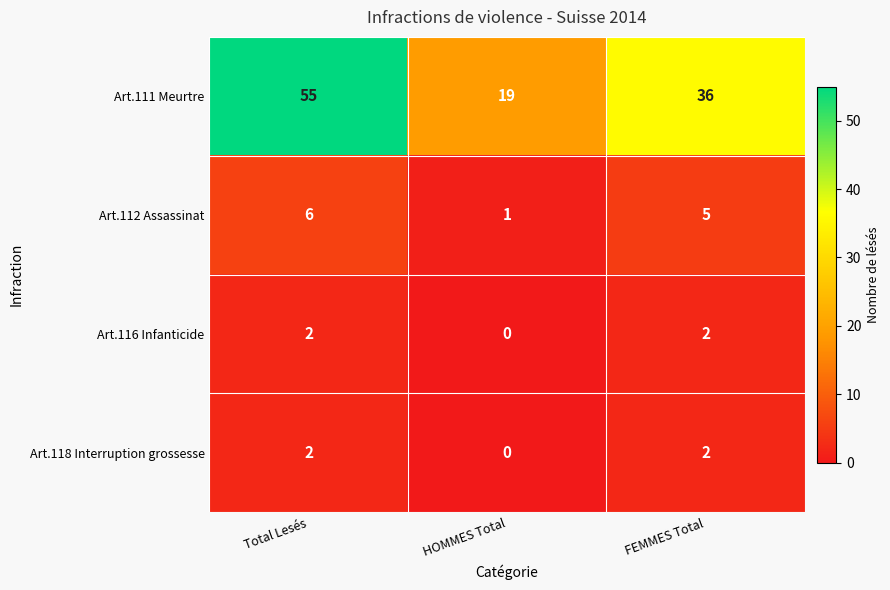

What is the sum of all Art.111 Meurtre values?

110